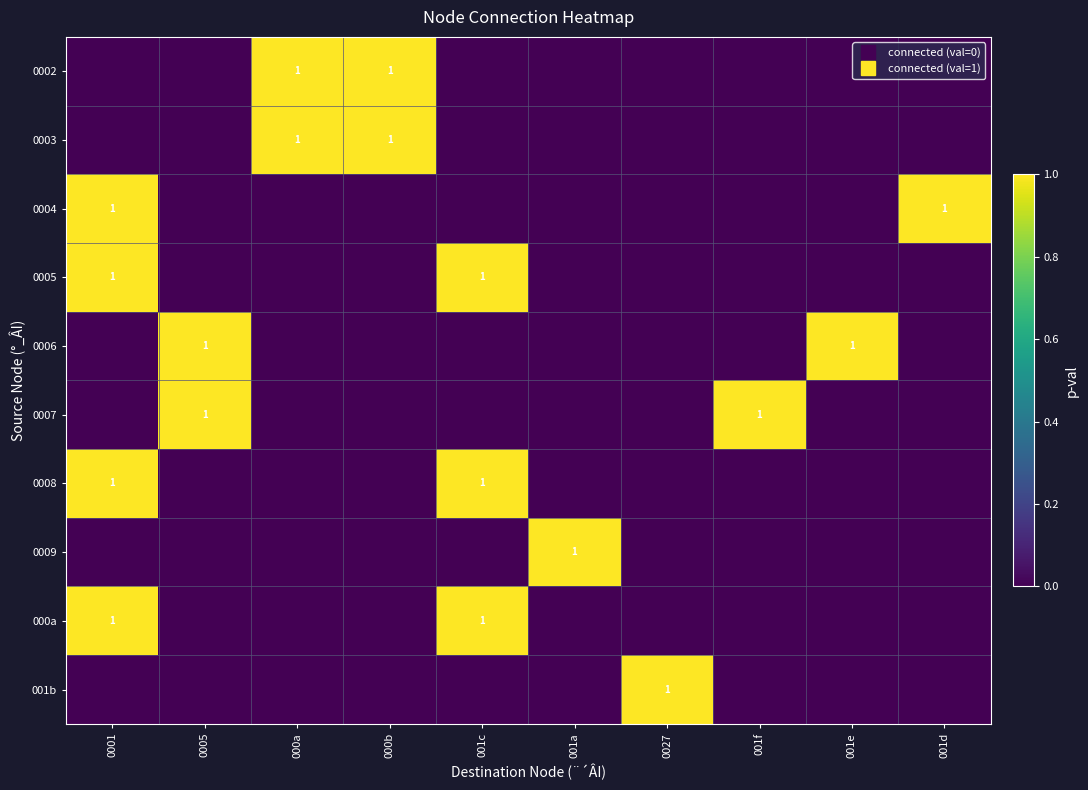

How many data points in 0009 are above 0?

1